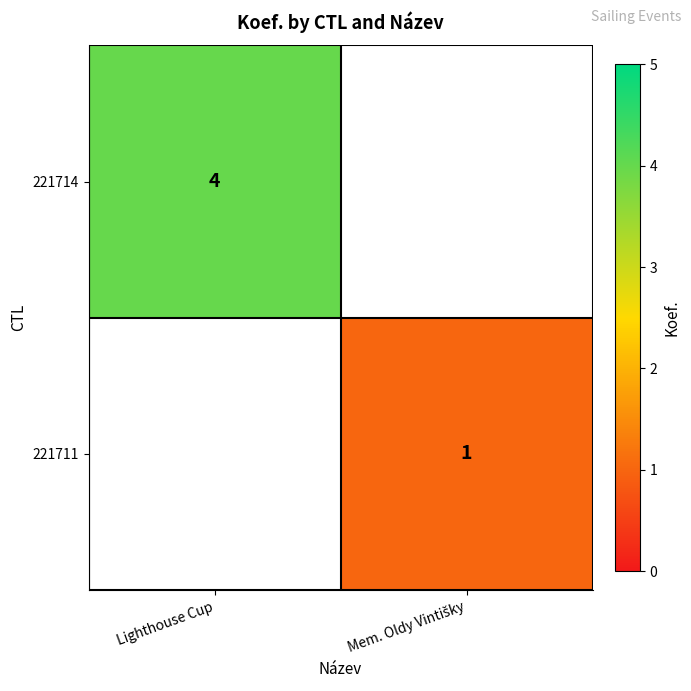

The value of 221714 at Lighthouse Cup is 1. True or false?

False